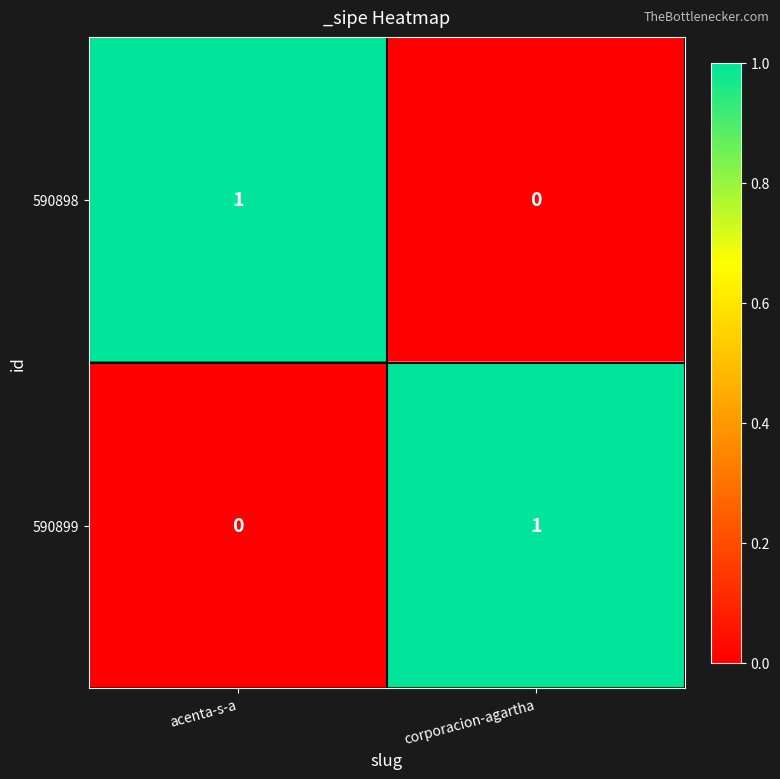

Reading left to right, extract all data points from this chart.

590898: acenta-s-a=1	corporacion-agartha=0
590899: acenta-s-a=0	corporacion-agartha=1